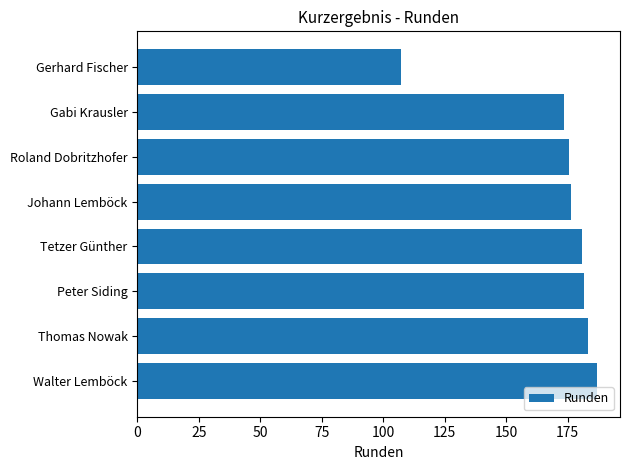

What is the change in value from Thomas Nowak to Roland Dobritzhofer?

-8.0